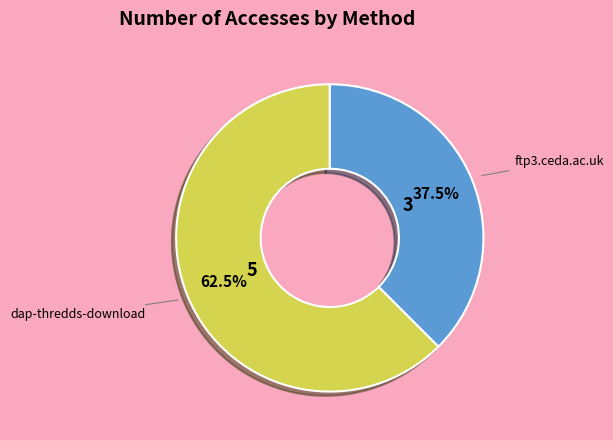

What is the total percentage of ftp3.ceda.ac.uk and dap-thredds-download?

100.0%